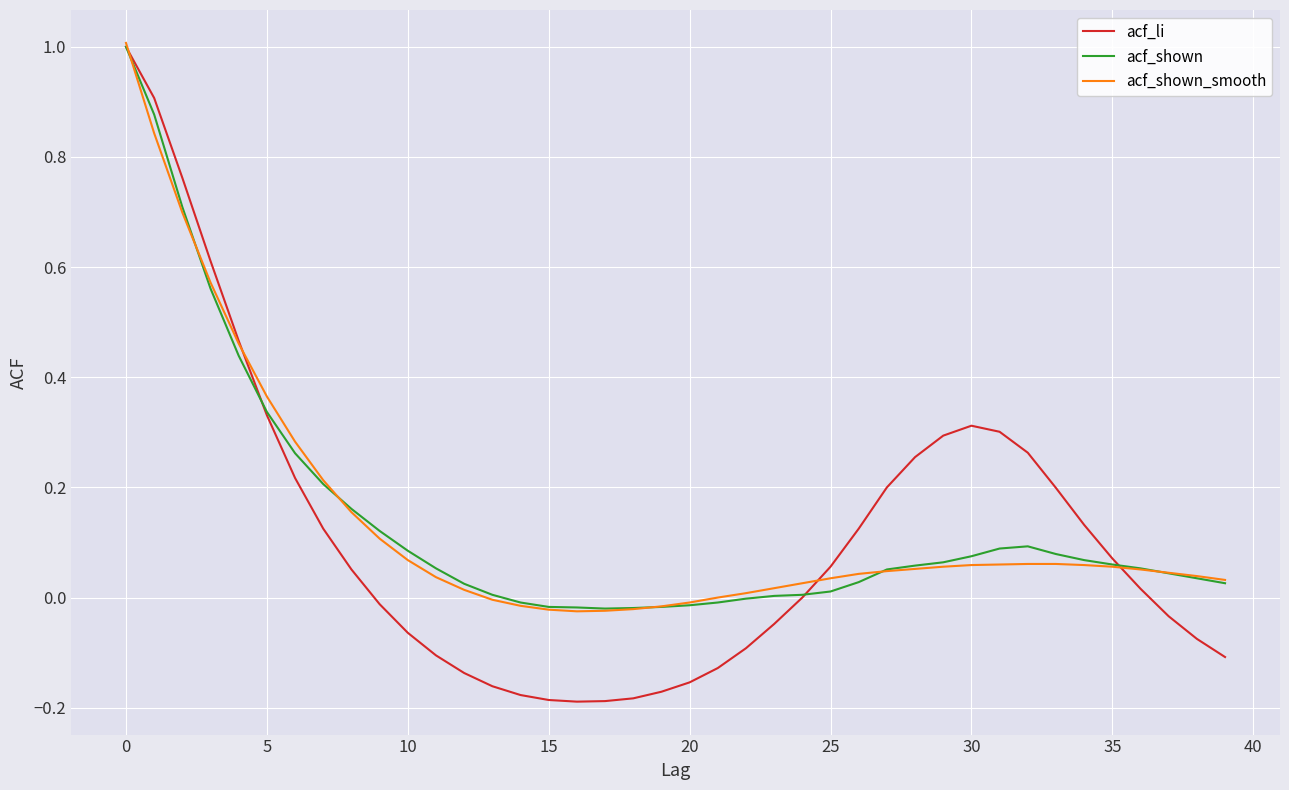

What is the highest value of the acf_shown series?

1.0